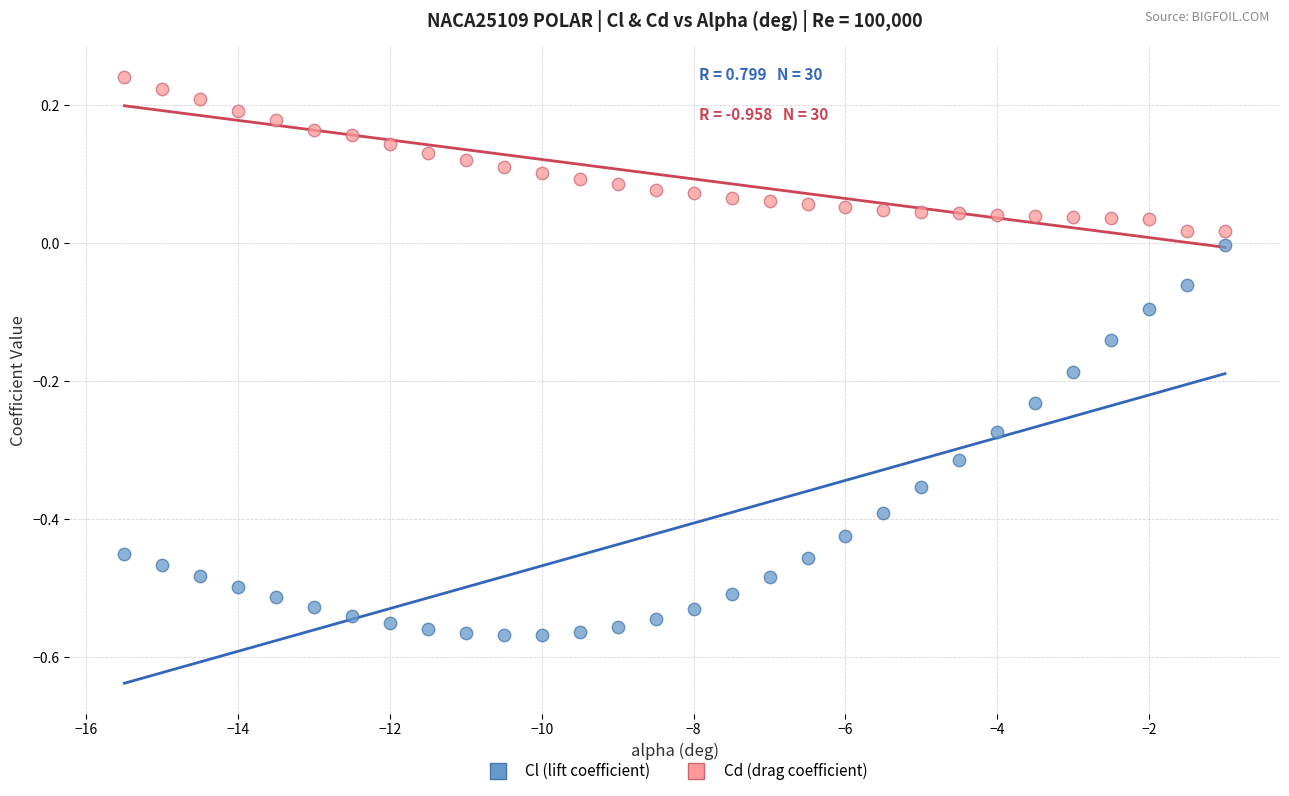

Which series reaches the maximum Y coordinate?

Cd (drag coefficient)